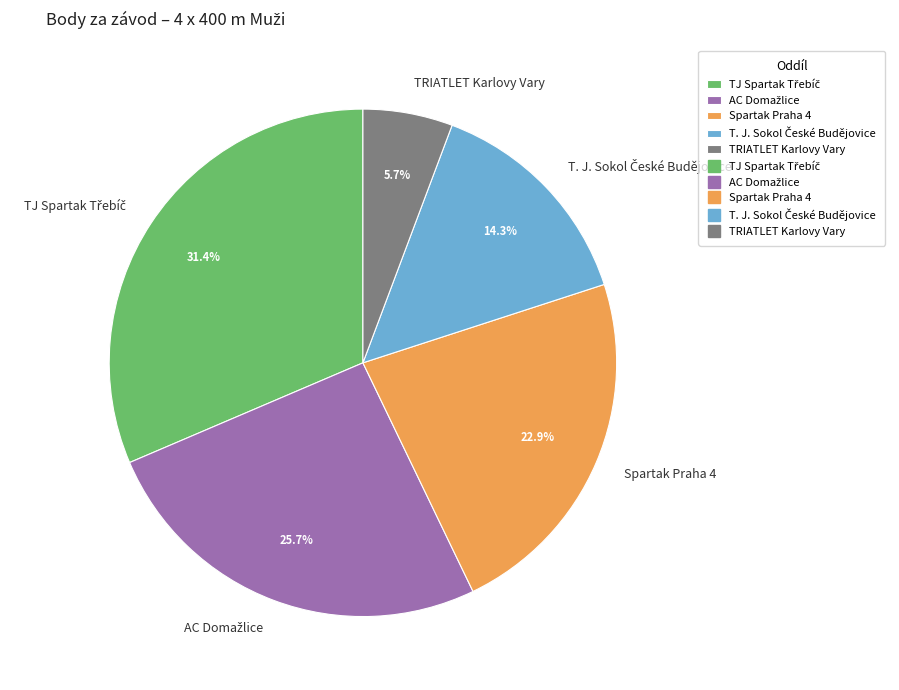

Is there any slice that represents more than half of the pie?

No